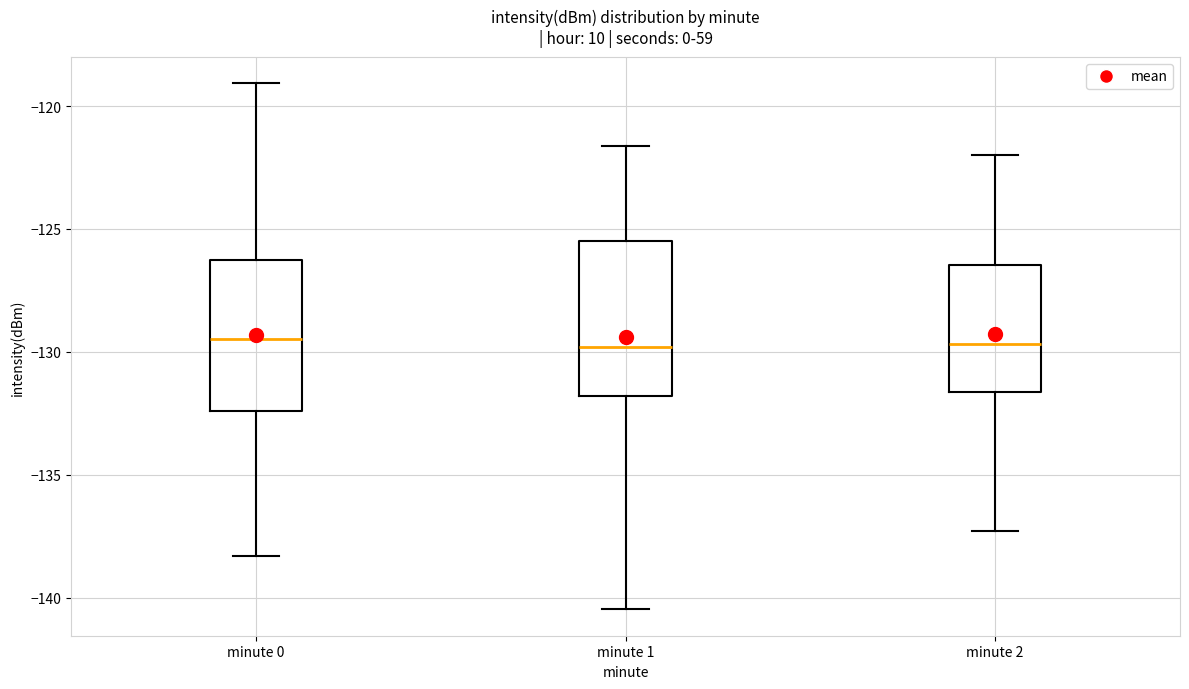

Reading left to right, transcribe this box plot: for each box, give where its median line is, the range the box spans, and where its two whiskers end, as read against the y-axis. The values are not printed on the chart, so give them approximately, as read against the axis.

minute 0: median -129.5, box -132.5 to -126.5, whiskers -138.5 to -119.0
minute 1: median -130.0, box -132.0 to -125.5, whiskers -140.5 to -121.5
minute 2: median -129.5, box -131.5 to -126.5, whiskers -137.5 to -122.0